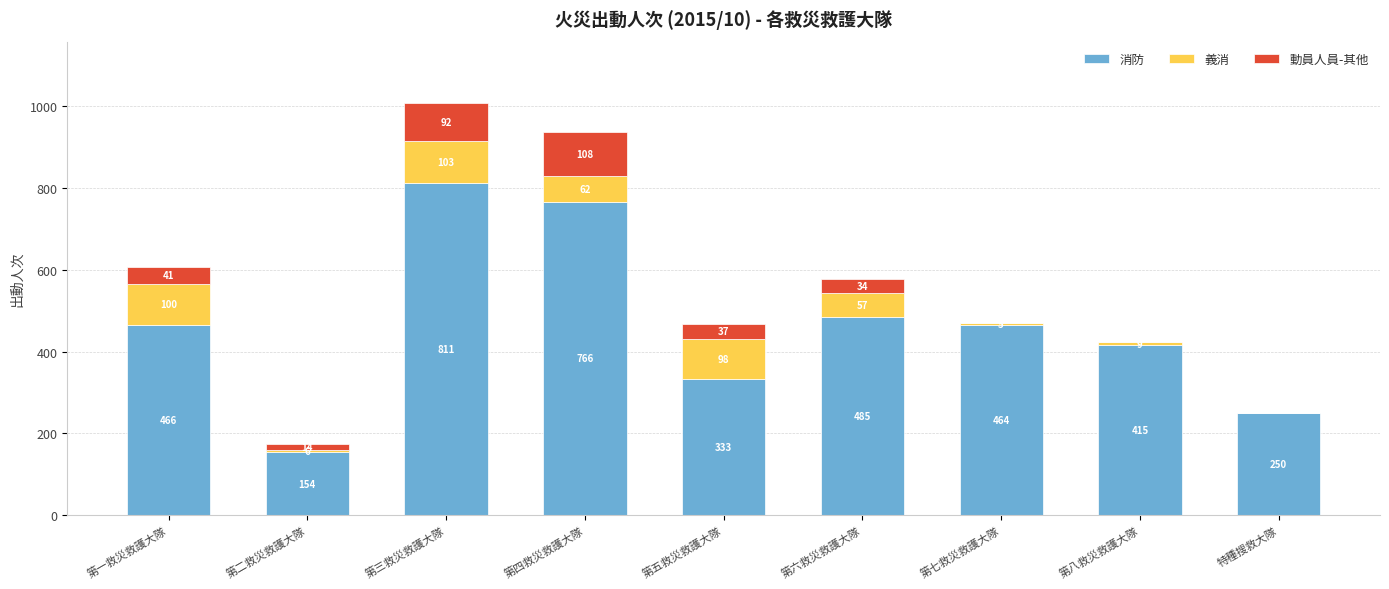

At which label does 消防 first exceed 464?

第一救災救護大隊